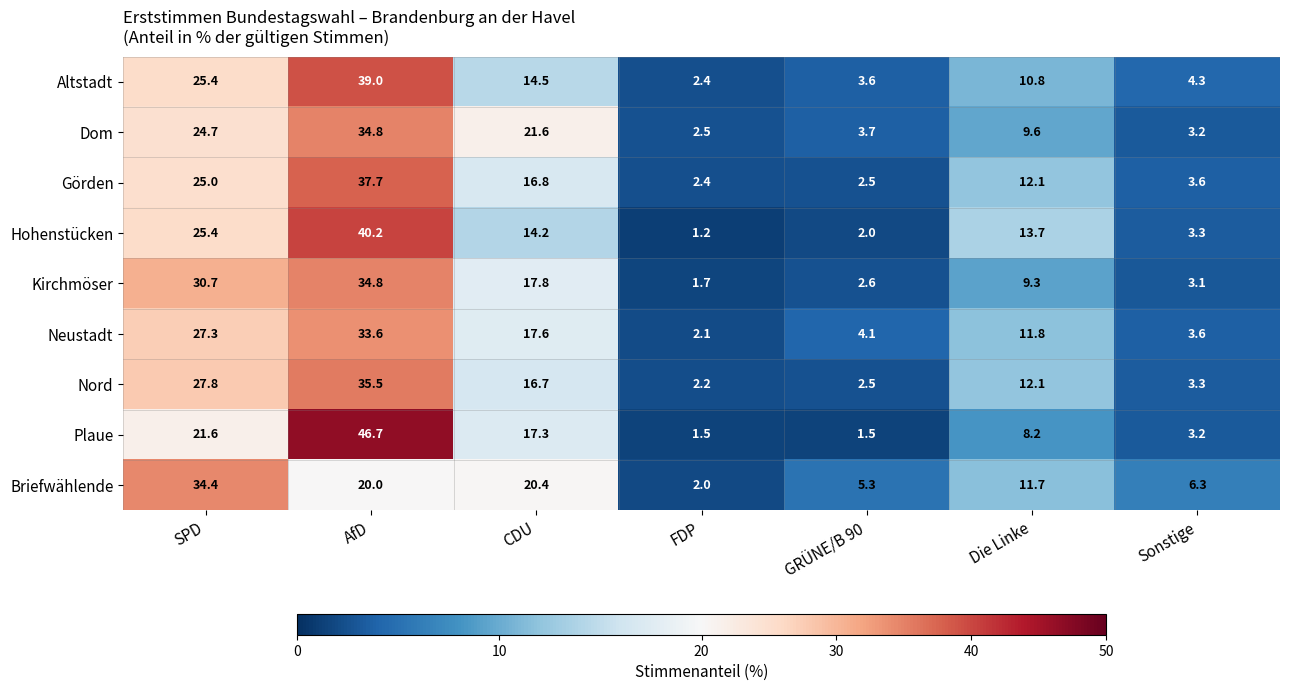

What is the total value across all series at Die Linke?

99.3